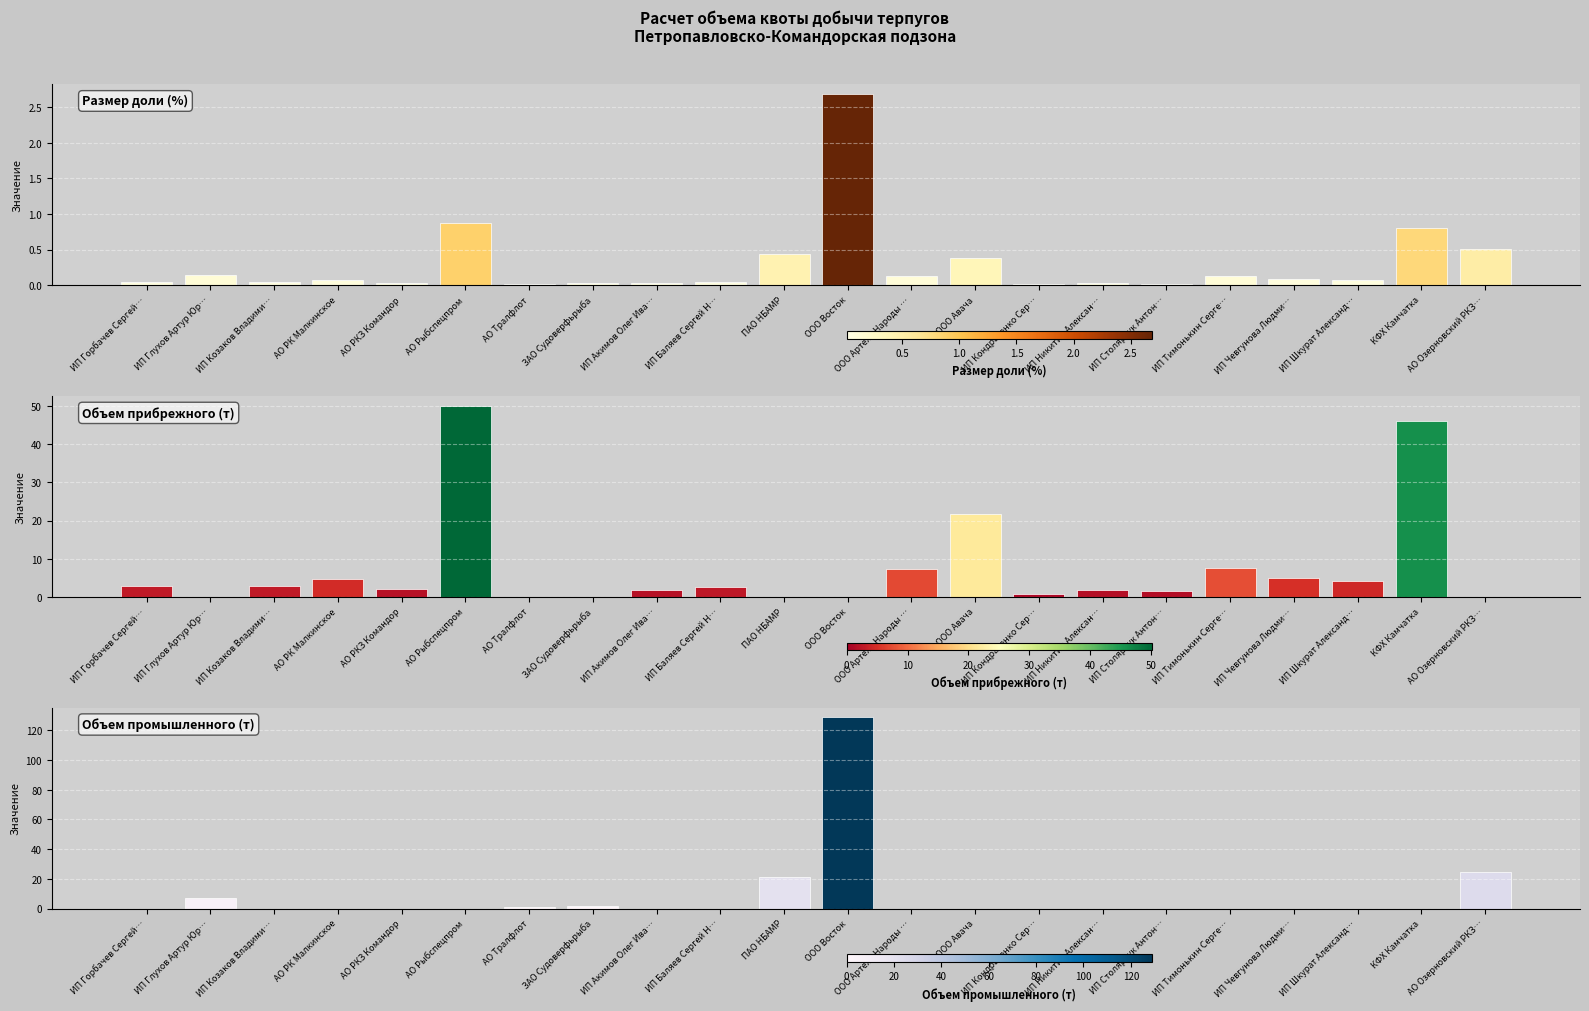

What is the average value of the Объем промышленного (т) series?

8.4